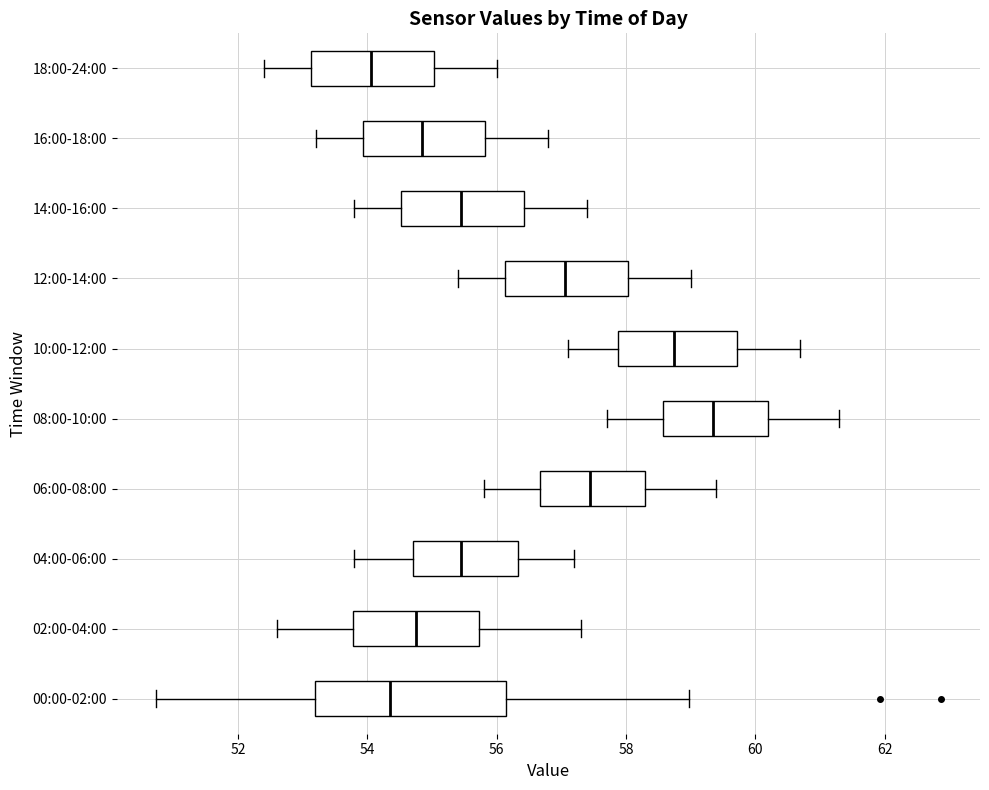

Reading bottom to top, transcribe this box plot: for each box, give where its median line is, the range the box spans, and where its two whiskers end, as read against the x-axis. The values are not printed on the chart, so give them approximately, as read against the axis.

00:00-02:00: median 54.4, box 53.2 to 56.2, whiskers 50.8 to 59.0
02:00-04:00: median 54.8, box 53.8 to 55.8, whiskers 52.6 to 57.4
04:00-06:00: median 55.4, box 54.8 to 56.4, whiskers 53.8 to 57.2
06:00-08:00: median 57.4, box 56.6 to 58.4, whiskers 55.8 to 59.4
08:00-10:00: median 59.4, box 58.6 to 60.2, whiskers 57.8 to 61.4
10:00-12:00: median 58.8, box 57.8 to 59.8, whiskers 57.2 to 60.8
12:00-14:00: median 57.0, box 56.2 to 58.0, whiskers 55.4 to 59.0
14:00-16:00: median 55.4, box 54.6 to 56.4, whiskers 53.8 to 57.4
16:00-18:00: median 54.8, box 54.0 to 55.8, whiskers 53.2 to 56.8
18:00-24:00: median 54.0, box 53.2 to 55.0, whiskers 52.4 to 56.0